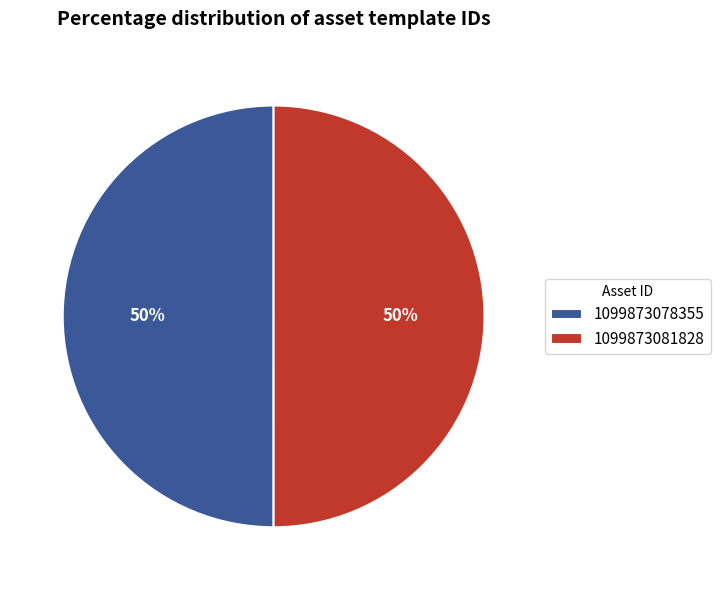

To the nearest percent, what portion does 1099873081828 represent?

50%